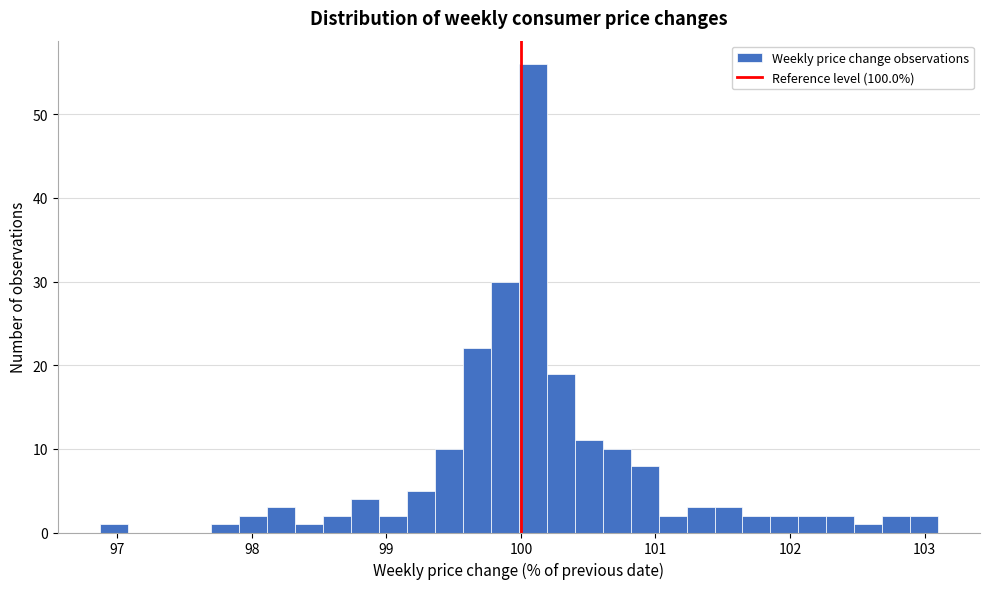

Read against the x-axis, roughly where is the centre of the tallest bar?

100.1